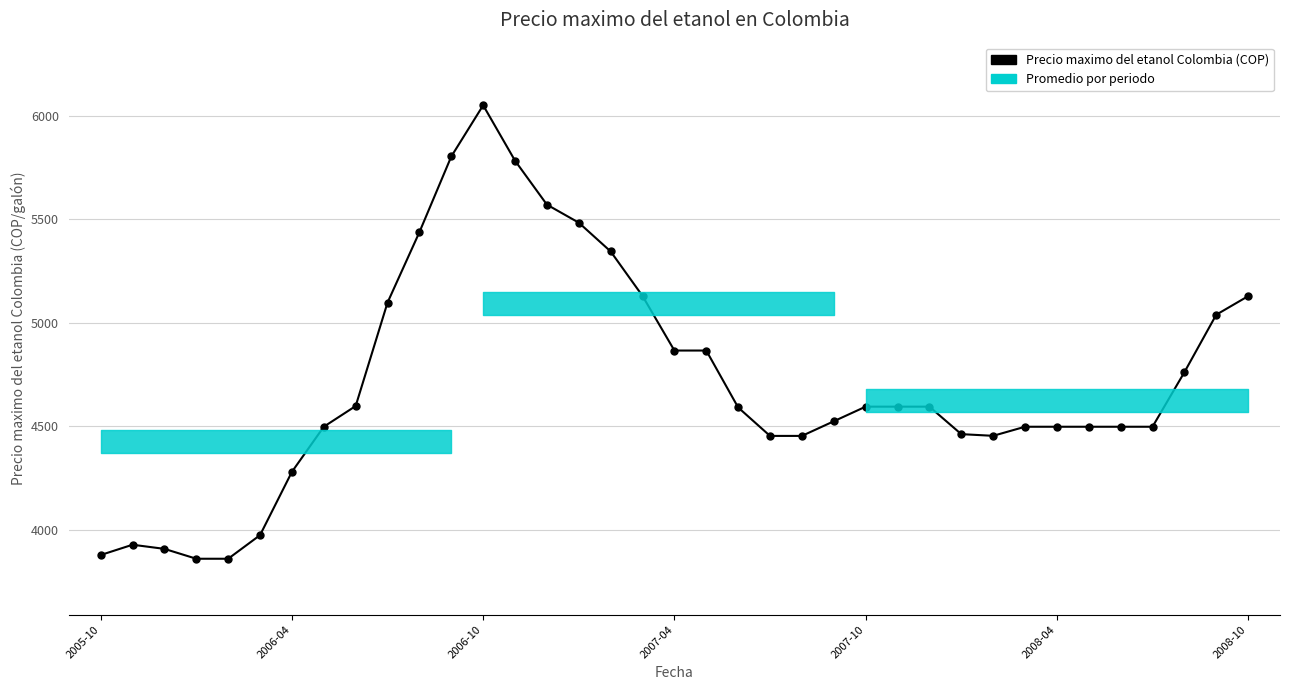

True or false: the data shows 8275.4 at 17.

False